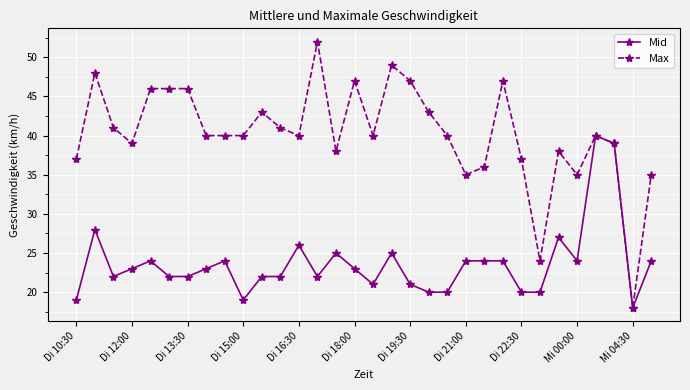

Which series has the largest total across all categories?

Max